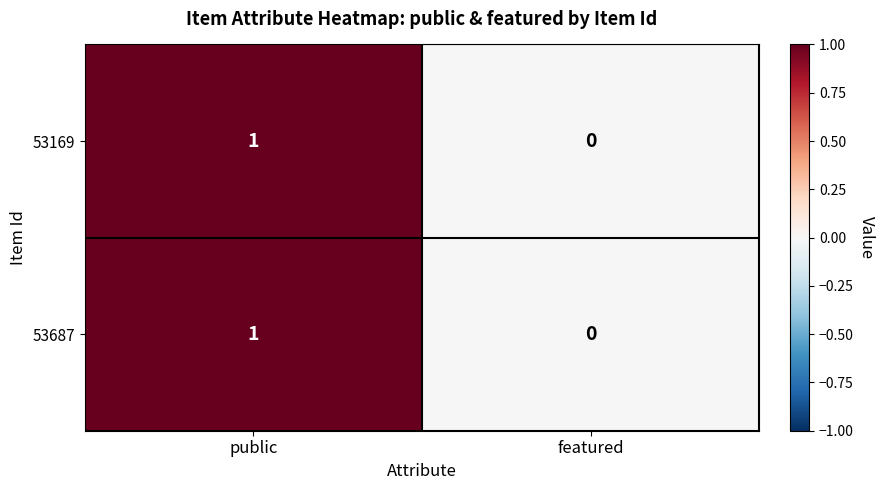

At which label does 53169 reach its minimum?

featured